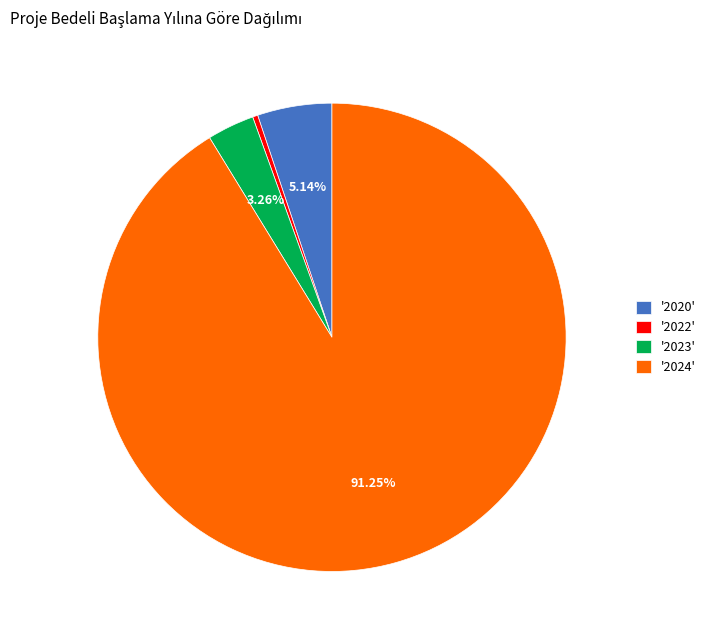

Which has a higher value, '2024' or '2020'?

'2024'